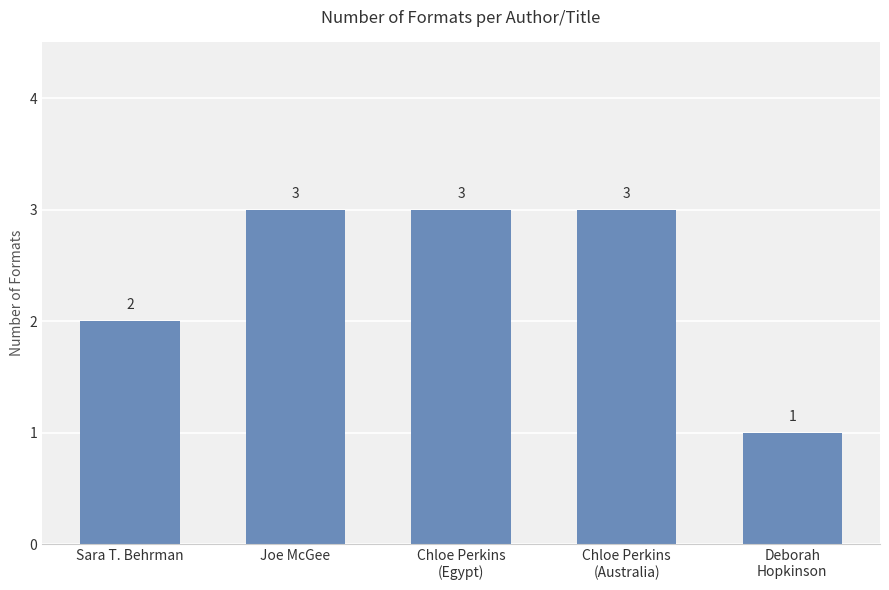

What is the difference between the maximum and minimum values?

2